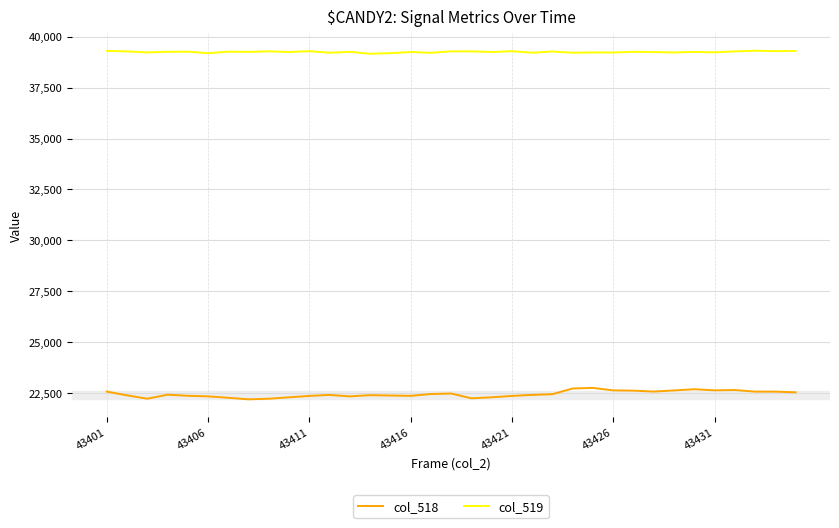

What is the greatest value displayed?

39309